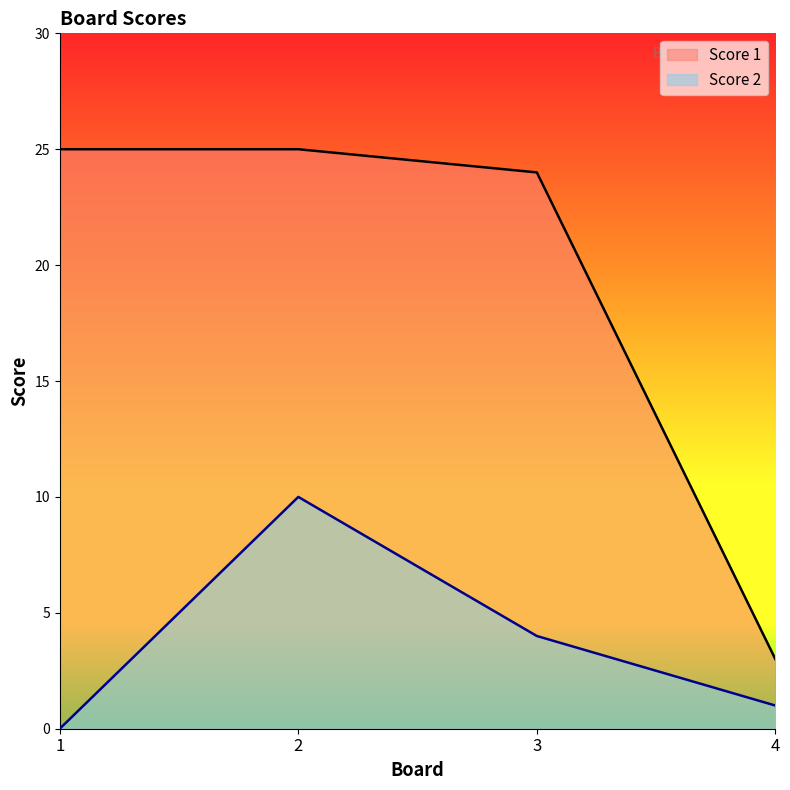

What is the difference between the maximum and minimum values in the Score 1 series?

22